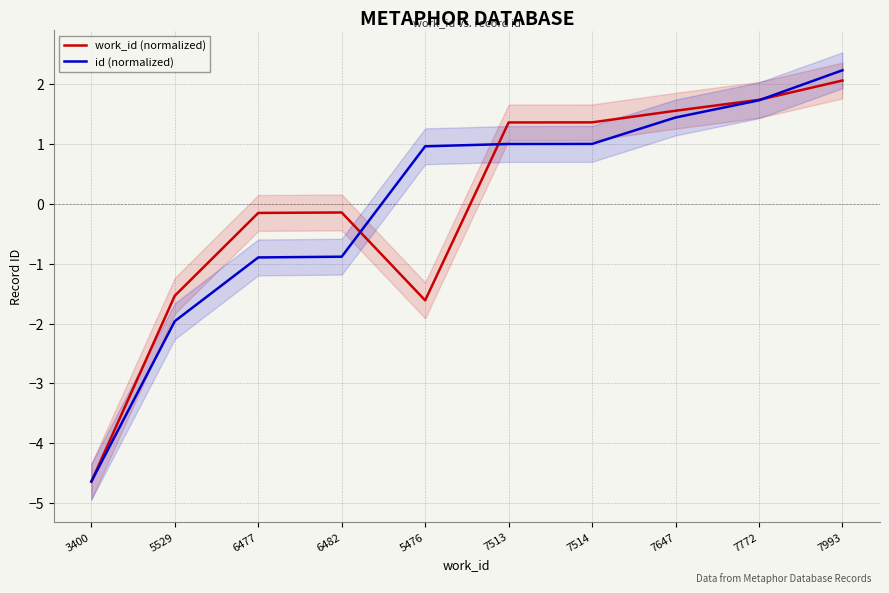

Reading right to left, what are all the values shown in this chart?

work_id (normalized): 7993=2.1	7772=1.7	7647=1.6	7514=1.4	7513=1.4	5476=-1.6	6482=-0.1	6477=-0.2	5529=-1.5	3400=-4.6
id (normalized): 7993=2.2	7772=1.7	7647=1.4	7514=1.0	7513=1.0	5476=1.0	6482=-0.9	6477=-0.9	5529=-2.0	3400=-4.6